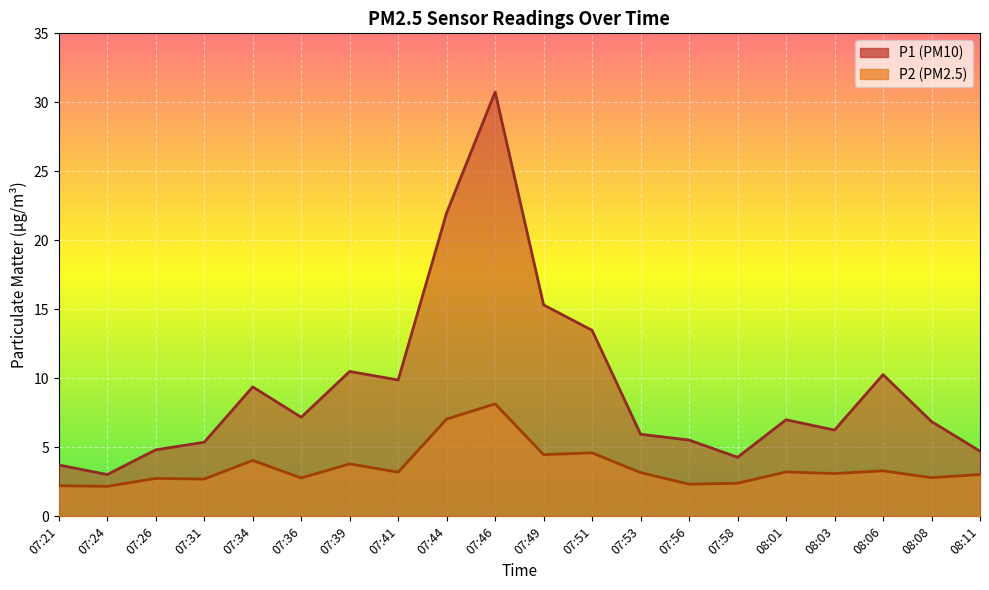

At which label does P2 reach its minimum?

07:24